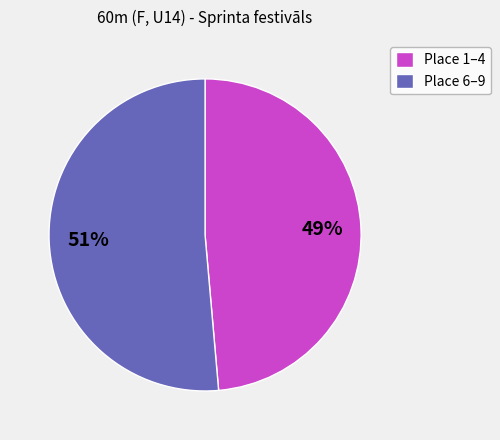

Which has a higher value, Place 1–4 or Place 6–9?

Place 6–9